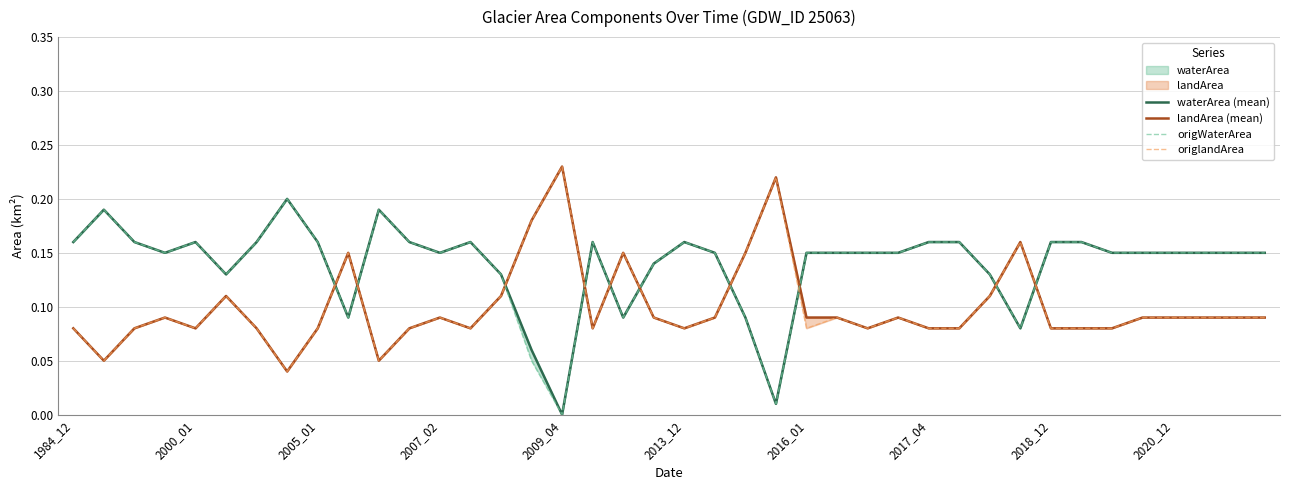

Which series has the largest total across all categories?

waterArea (mean)